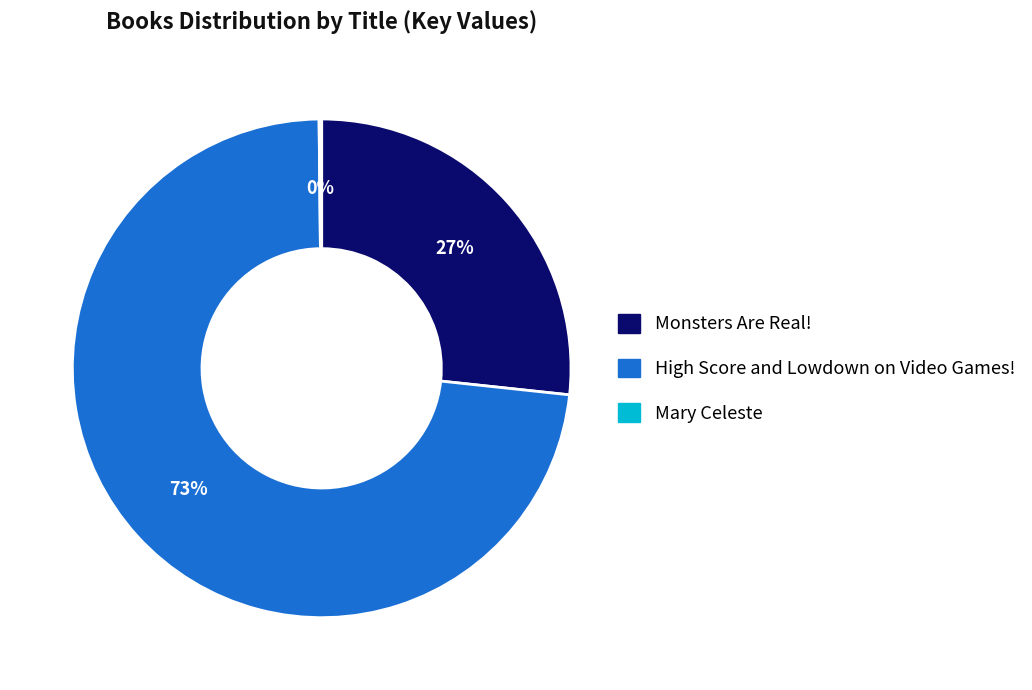

Combined, do High Score and Lowdown on Video Games! and Monsters Are Real! account for over 50%?

Yes